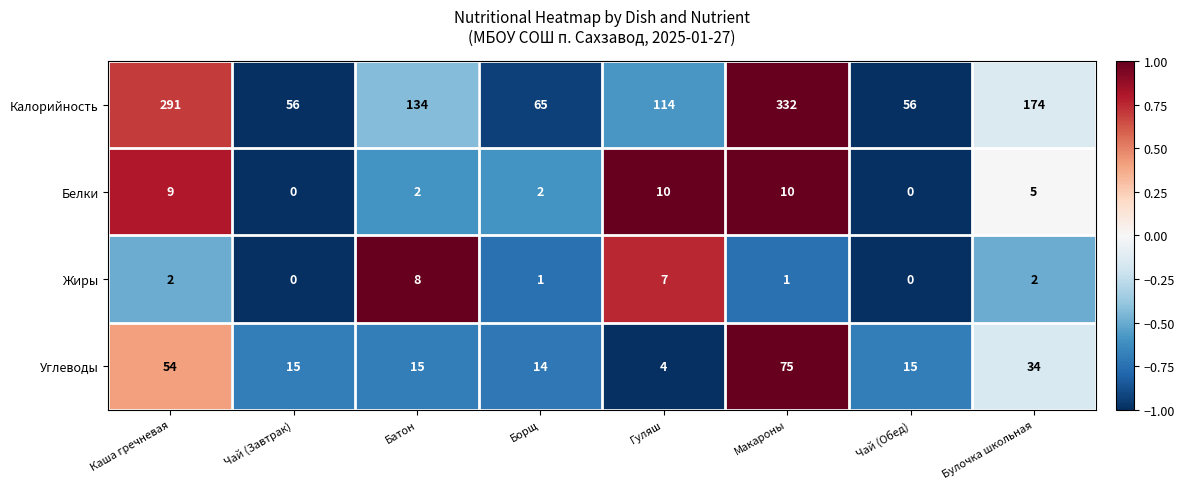

How many values in the Калорийность series are below 134?

4